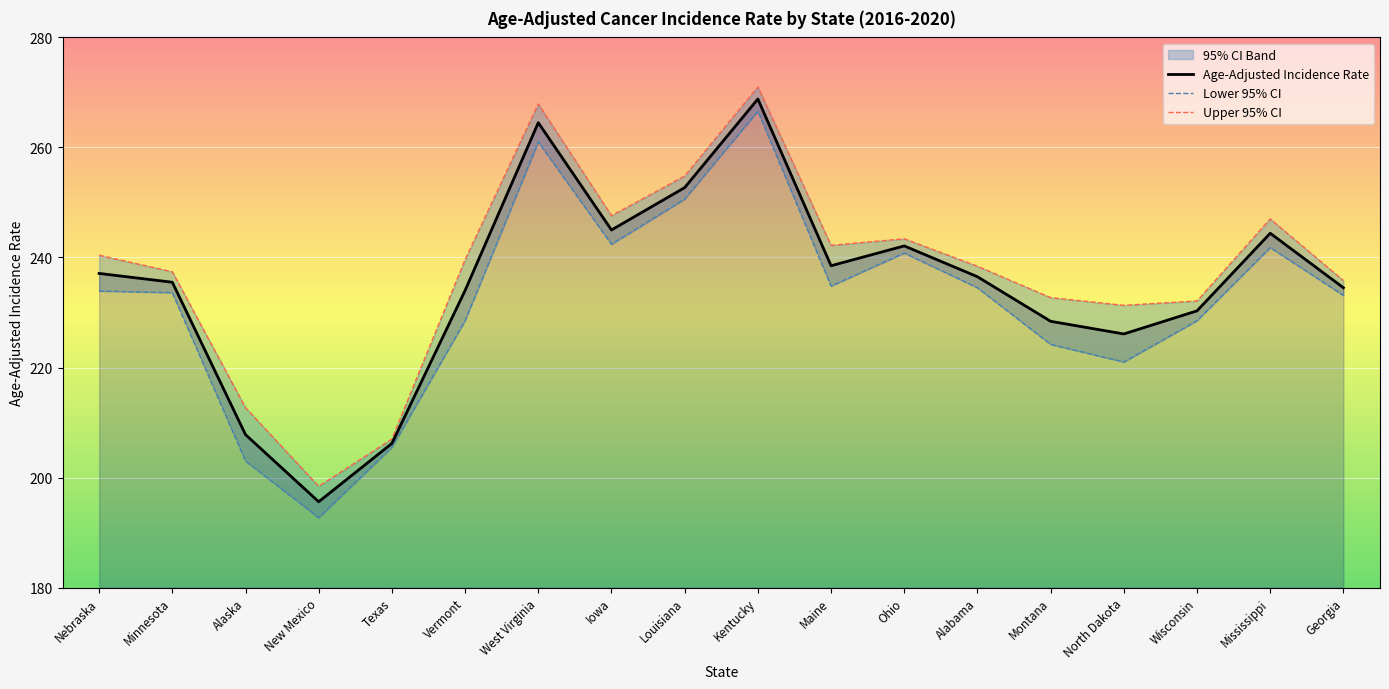

What is the difference between the Lower 95% CI values at Alaska and Georgia?

30.1